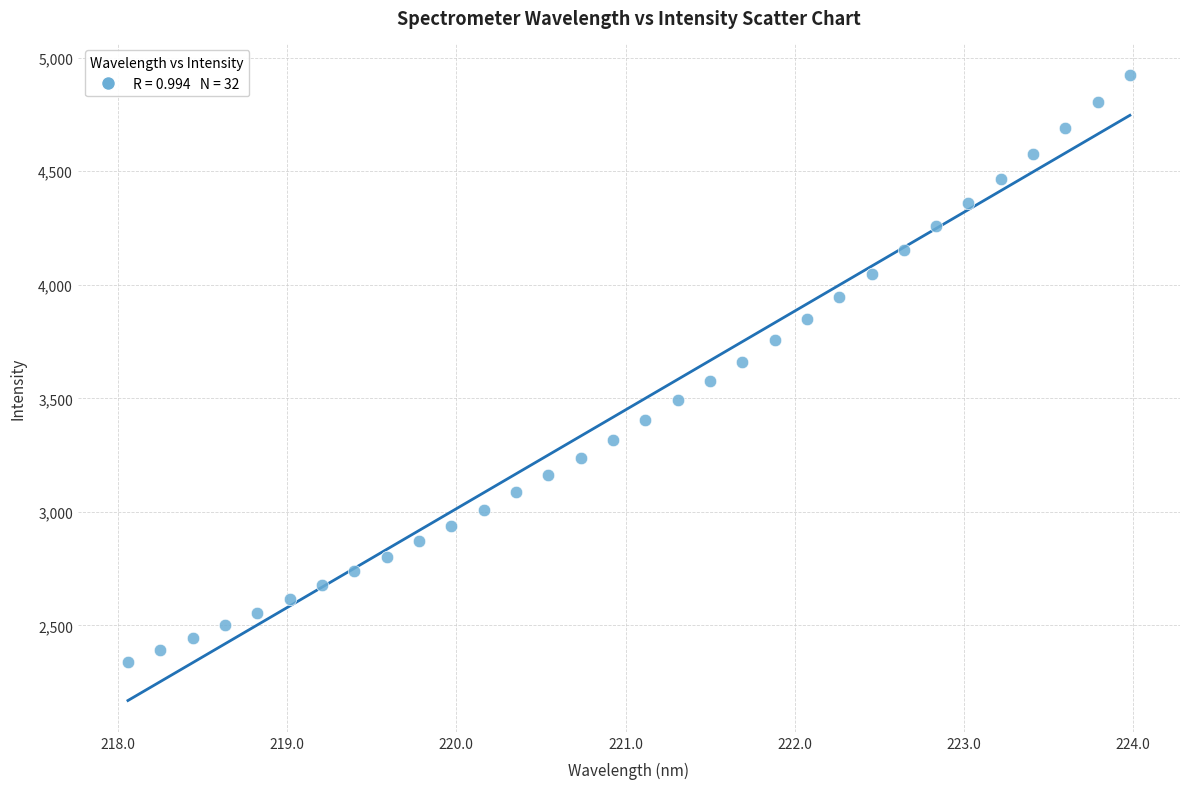

What is the range of Y values (max minus min)?

2584.0